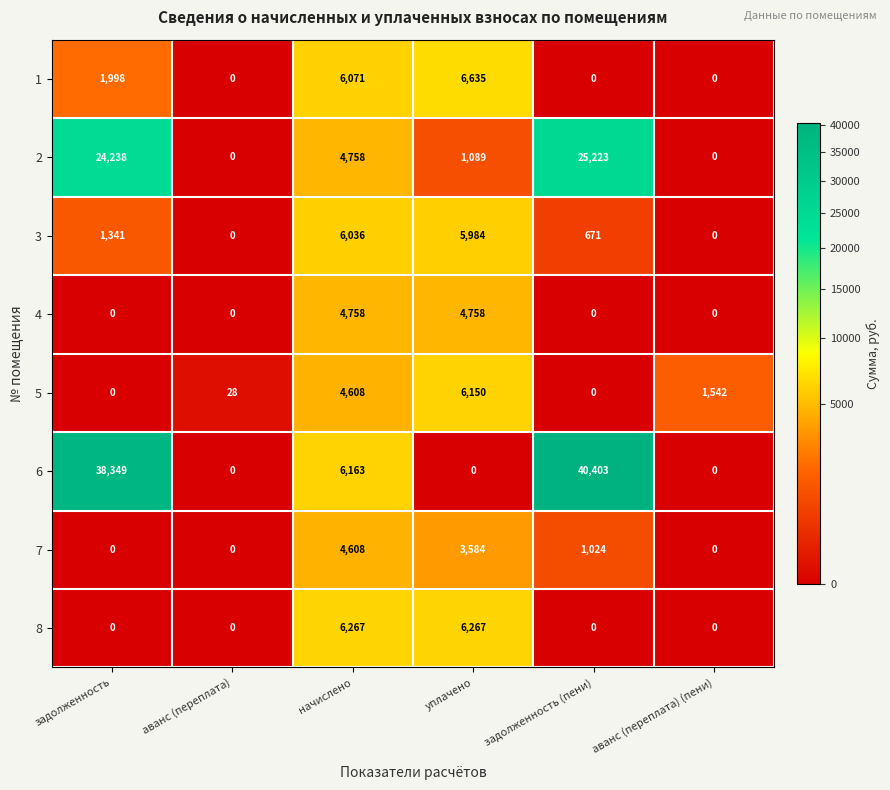

Which series has the largest range (max minus min)?

6